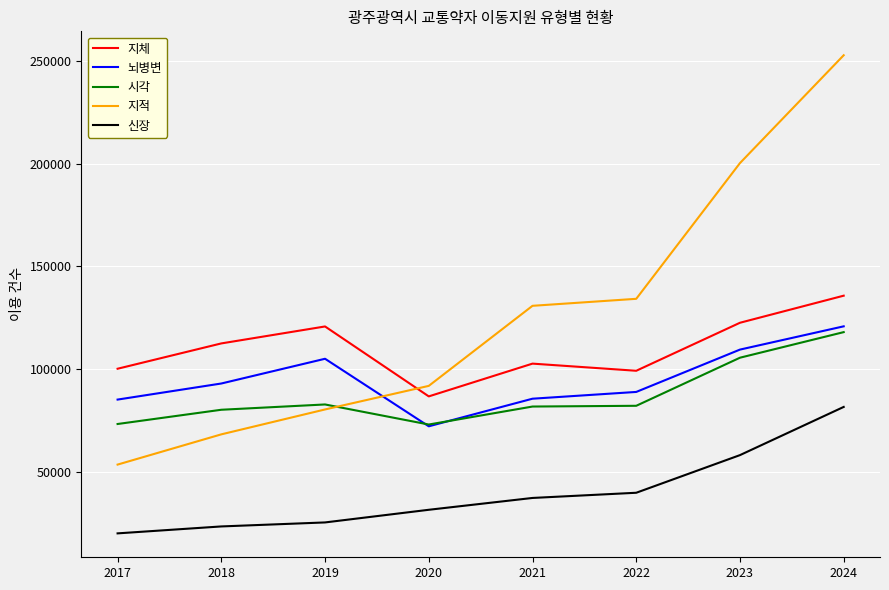

What is the average value of the 신장 series?

39791